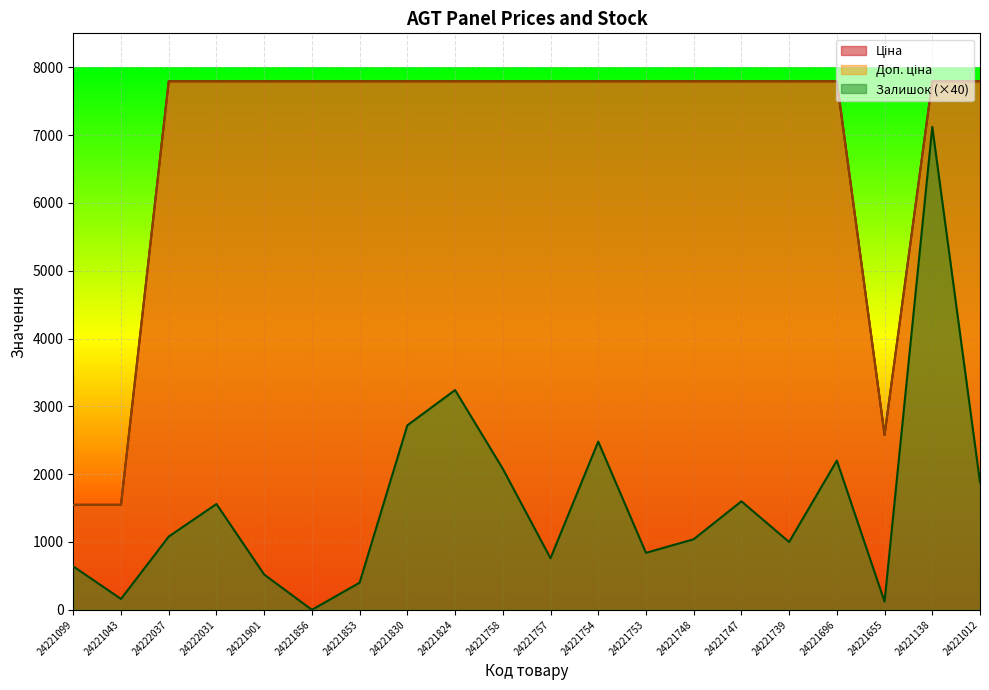

True or false: Доп. ціна and Залишок intersect in this chart.

False